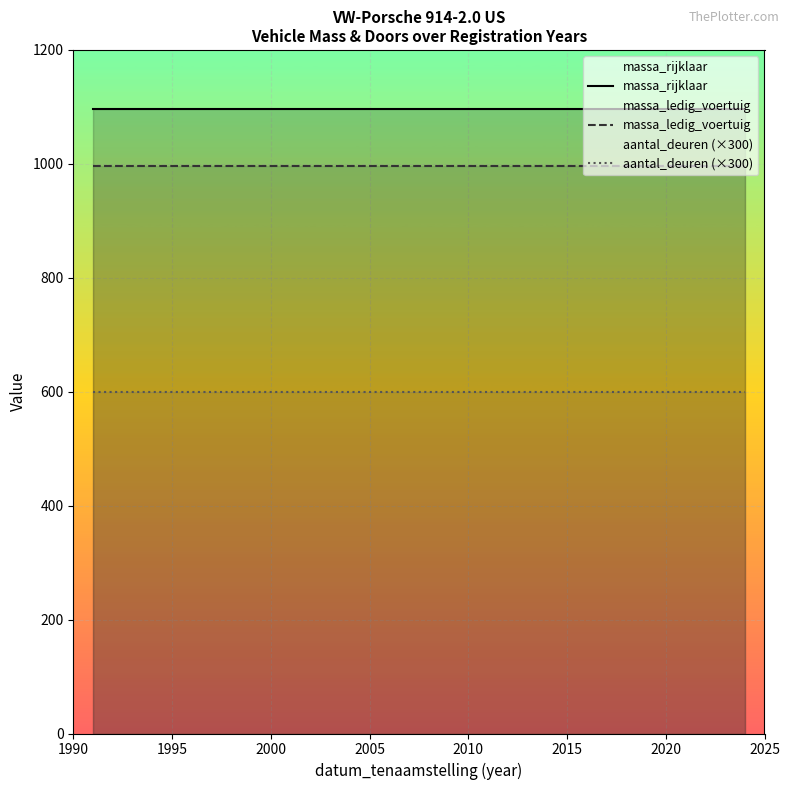

True or false: aantal_deuren (×300) and massa_rijklaar cross at least once.

False